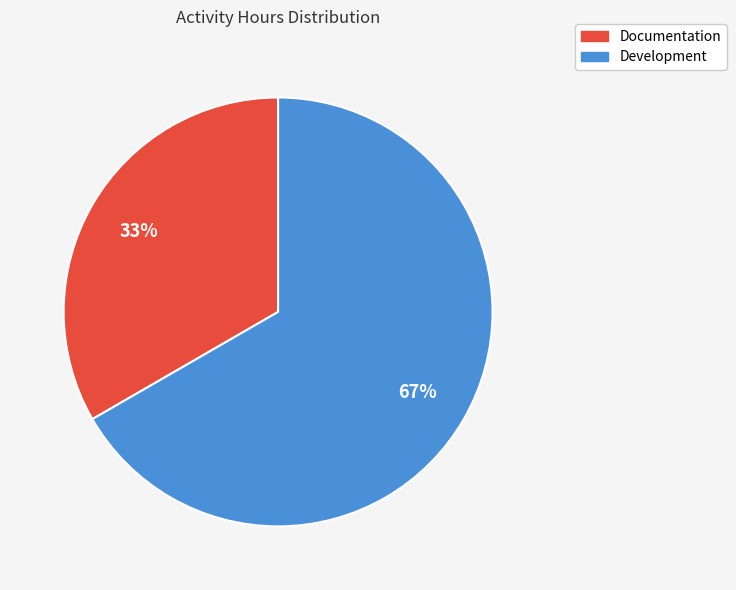

To the nearest percent, what portion does Development represent?

67%